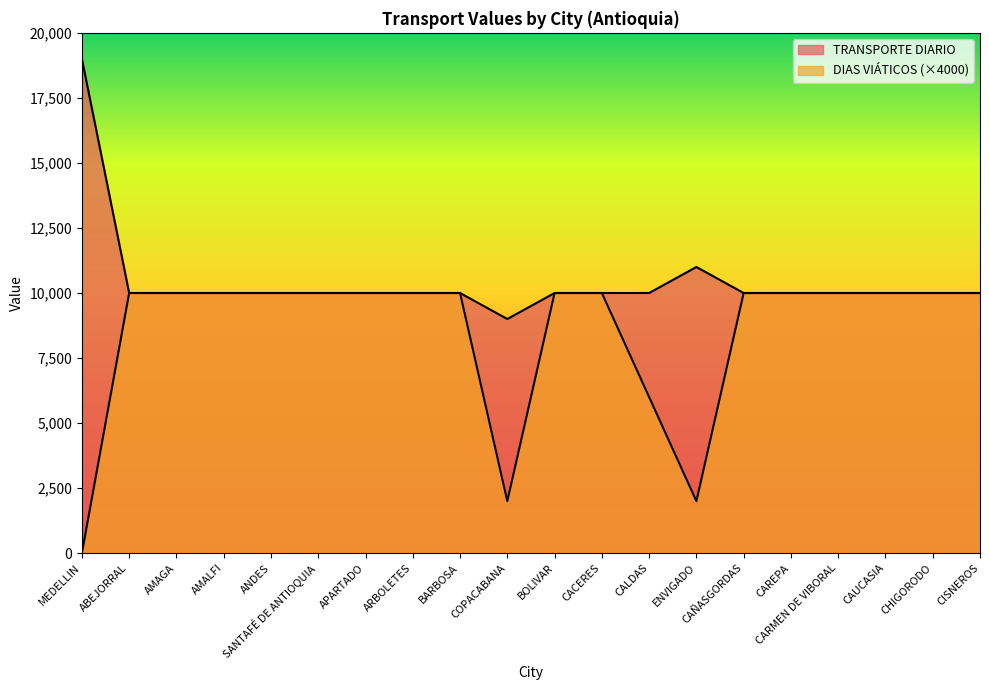

What is the label of the 10th point from the left?

COPACABANA